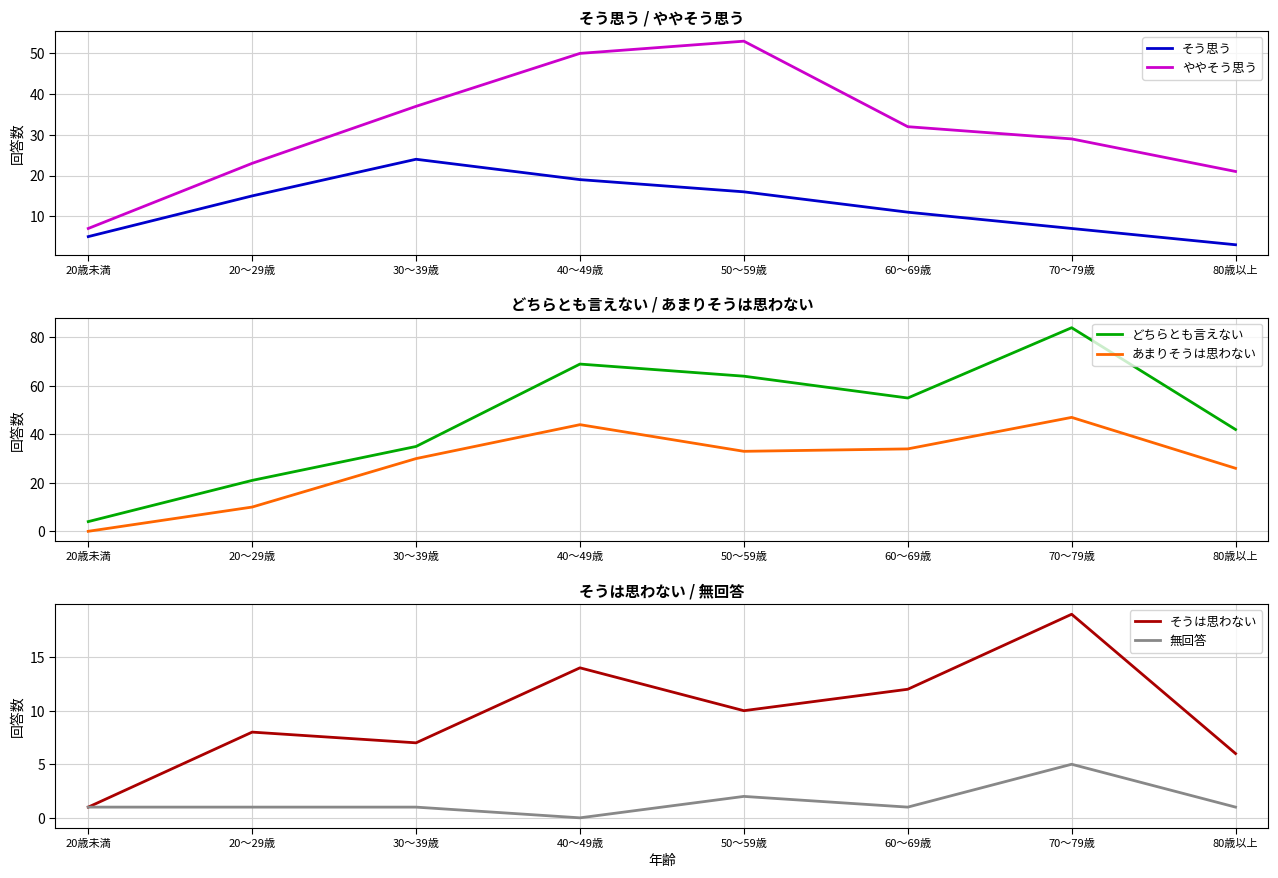

What position from the left is 80歳以上?

8